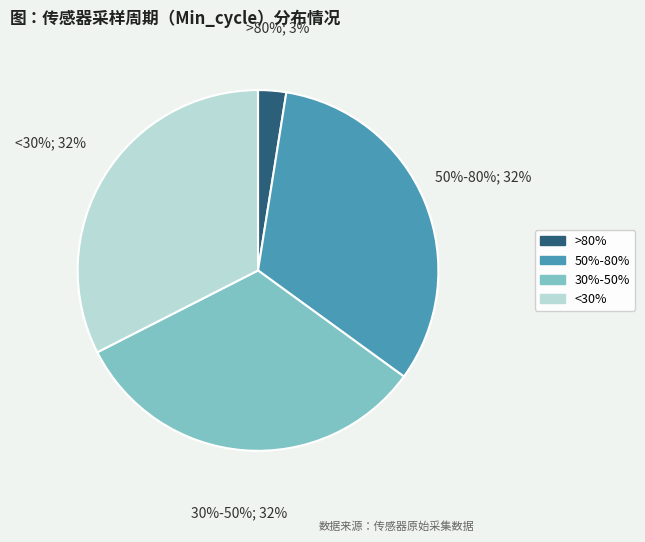

Does any single category account for the majority?

No